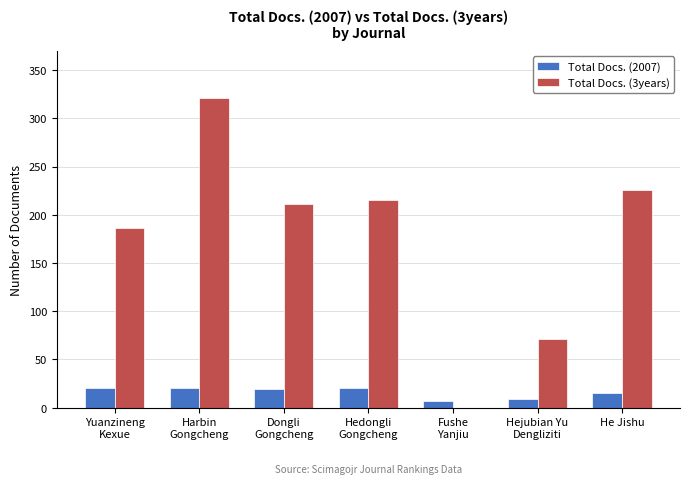

What is the greatest value displayed?

321